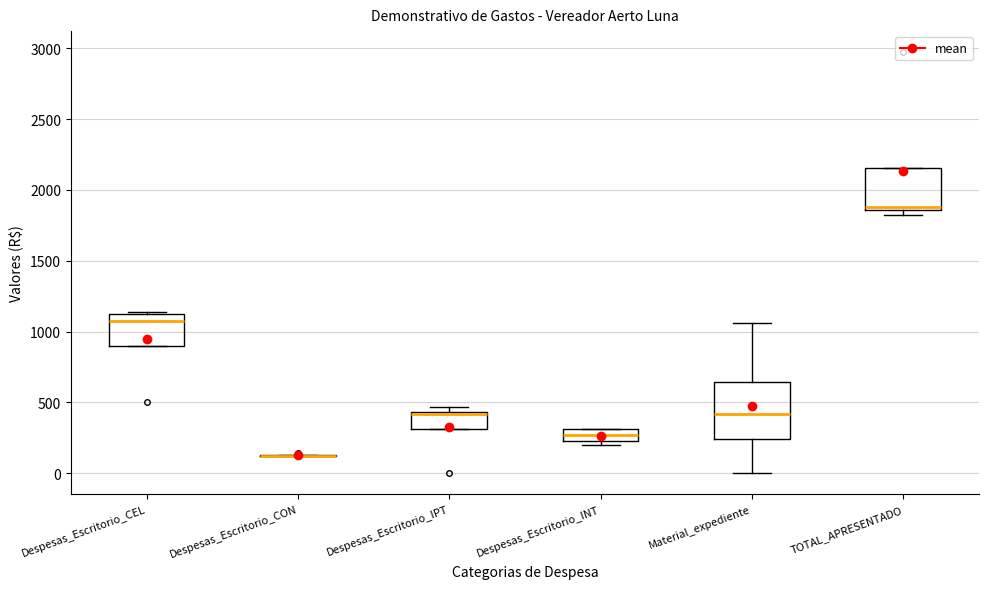

Reading left to right, transcribe this box plot: for each box, give where its median line is, the range the box spans, and where its two whiskers end, as read against the y-axis. The values are not printed on the chart, so give them approximately, as read against the axis.

Despesas_Escritorio_CEL: median 1100 (just below the box's upper edge), box 900 to 1100, whiskers 900 to 1150
Despesas_Escritorio_CON: box collapsed to a line at 100, whiskers 100 to 150
Despesas_Escritorio_IPT: median 400 (drawn on the box's upper edge), box 300 to 450, whiskers 300 to 450 (just above the box's upper edge)
Despesas_Escritorio_INT: median 250 (inside the box), box 250 to 300, whiskers 200 to 300
Material_expediente: median 400, box 250 to 650, whiskers 0 to 1050
TOTAL_APRESENTADO: median 1900, box 1850 to 2150, whiskers 1800 to 2150